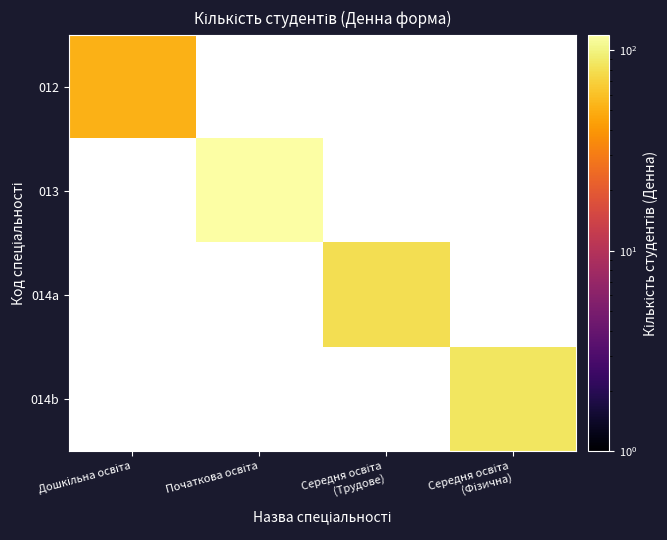

At how many categories does at least one series exceed 74?

3